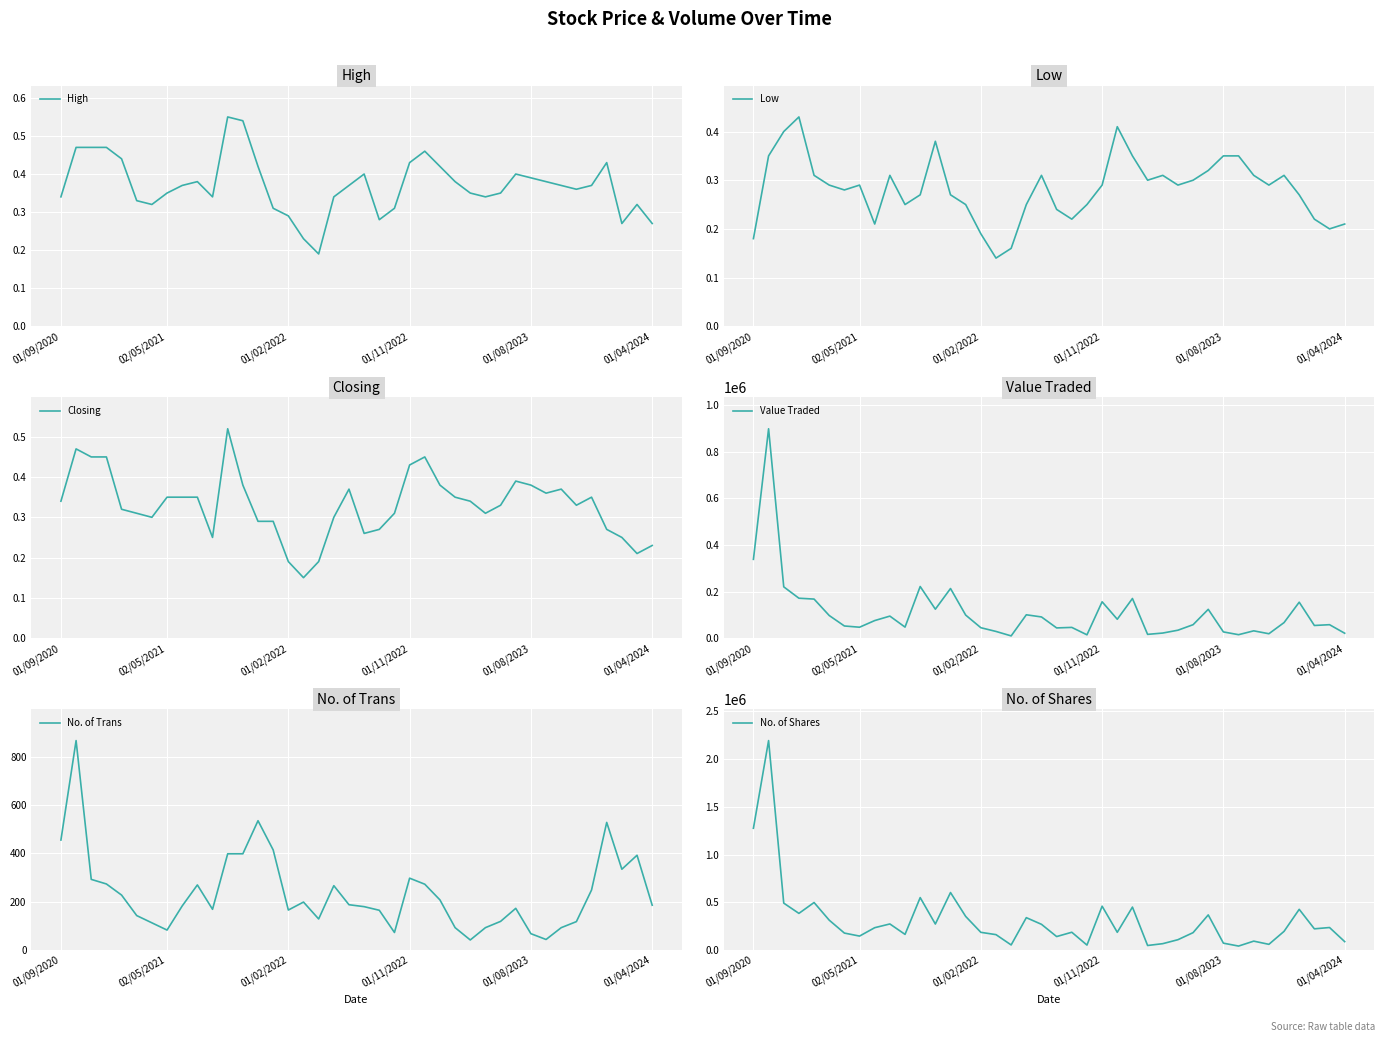

At which label is Value Traded closest to 454324?

01/09/2020